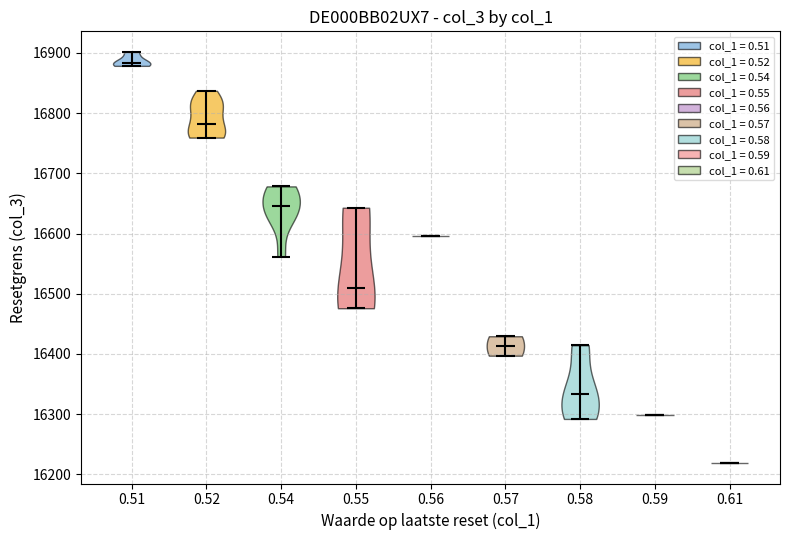

What is the lowest point the violin at x = 0.52 reaches on the y-axis? The values are not printed on the chart, so give them approximately, as read against the axis.

16760